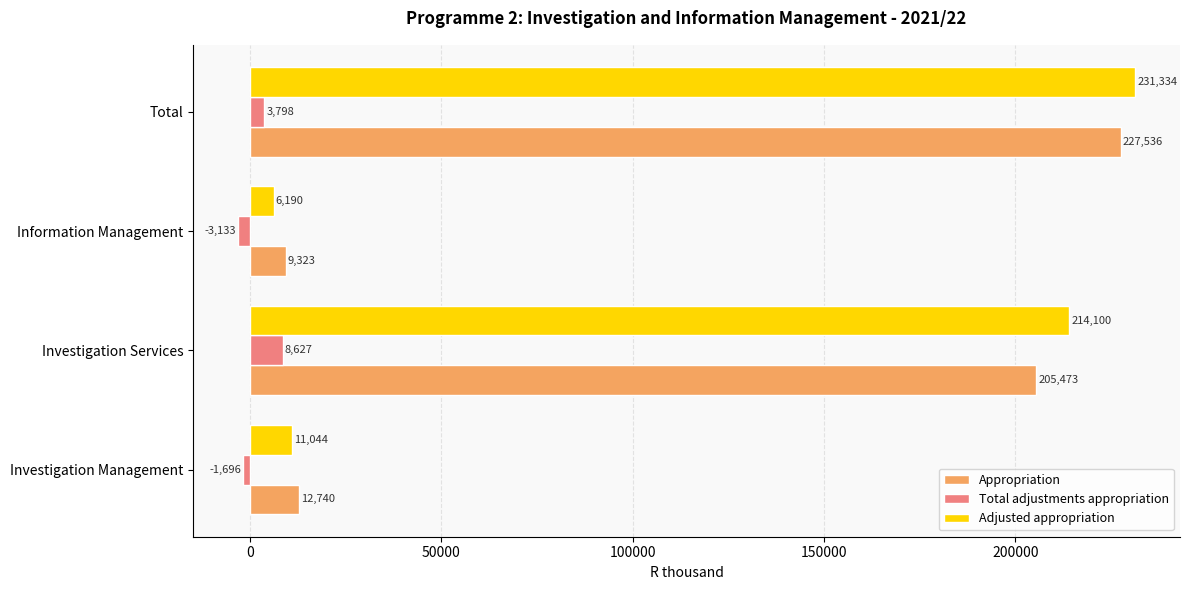

At which category is the sum across all series the highest?

Total